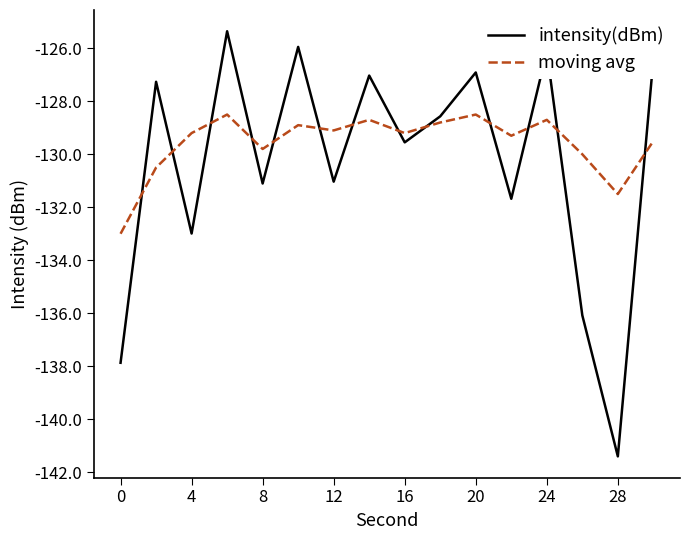

Which series has the widest spread of values?

intensity(dBm)